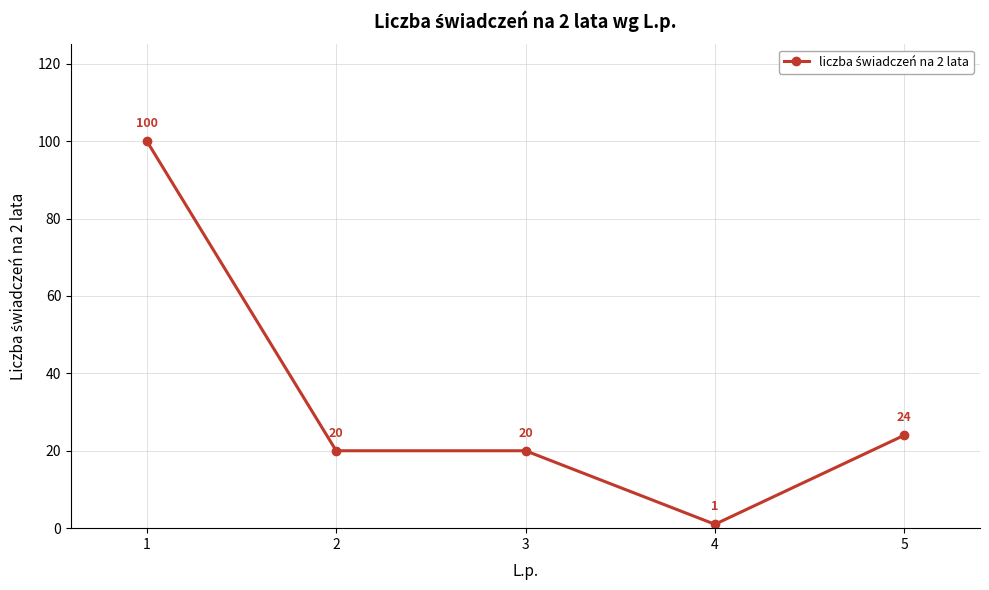

Approximately how many times larger is the value at 5 compared to 1?

0.2